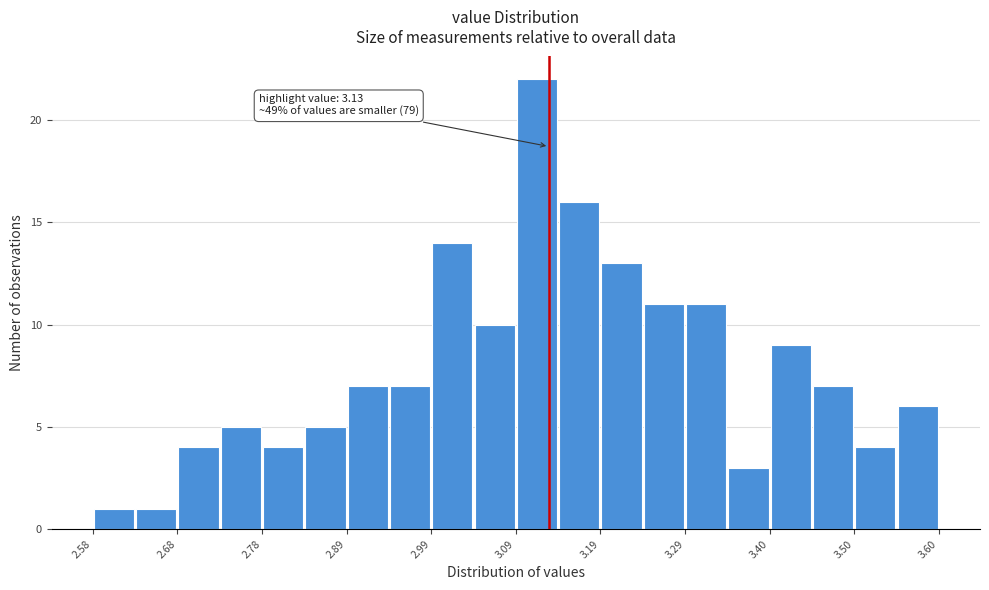

Around what value on the x-axis is the tallest bar? Give the approximate position of its centre, as read against the axis.

3.12